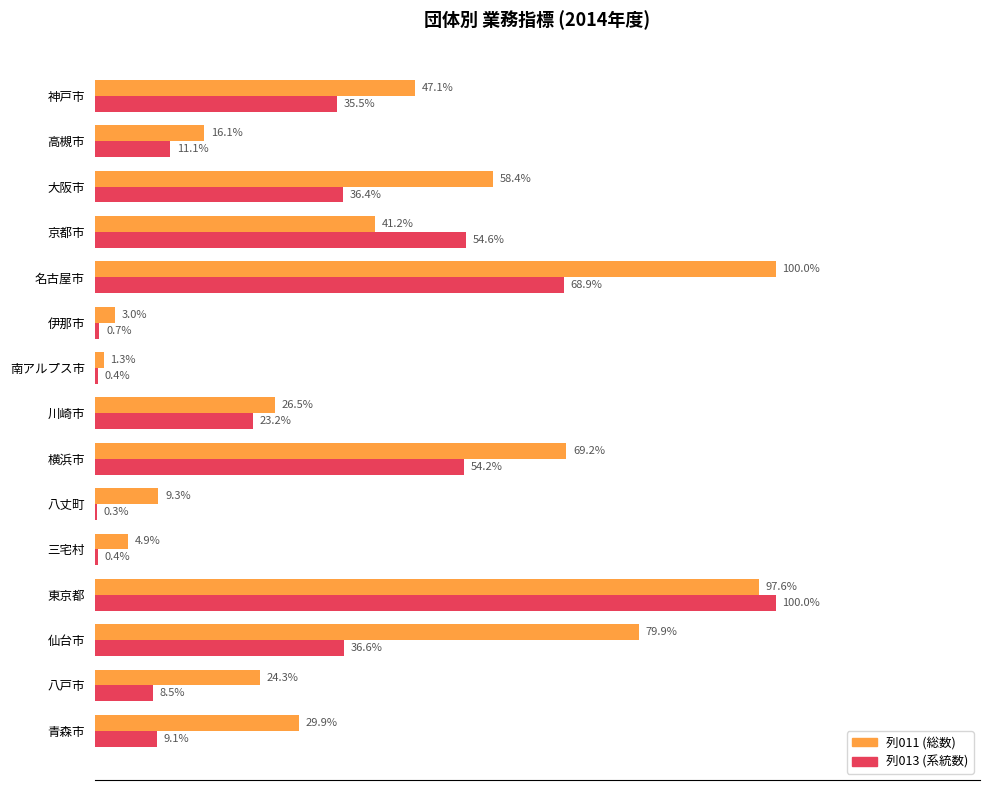

Which category has the highest value in the 列013 (系統数) series?

東京都